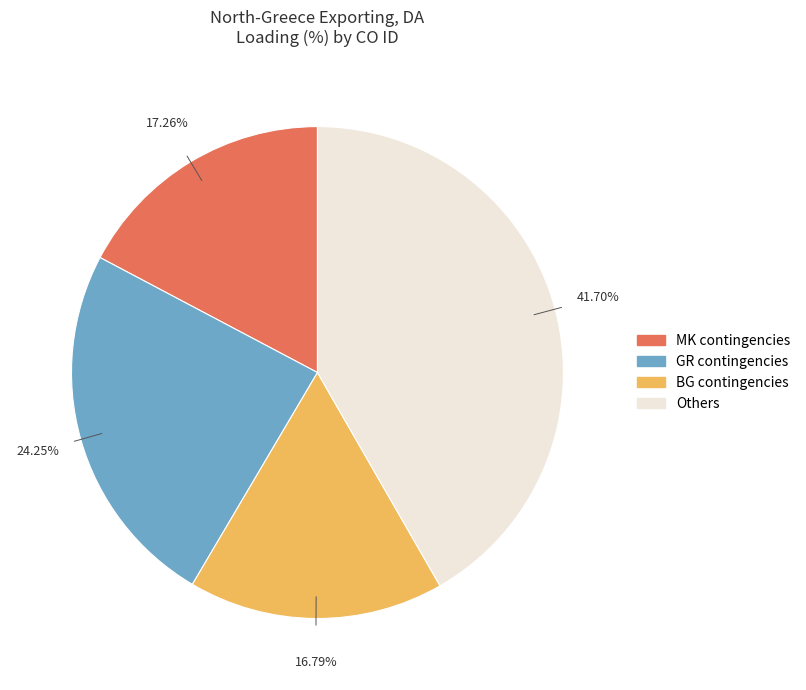

Does any single category account for the majority?

No